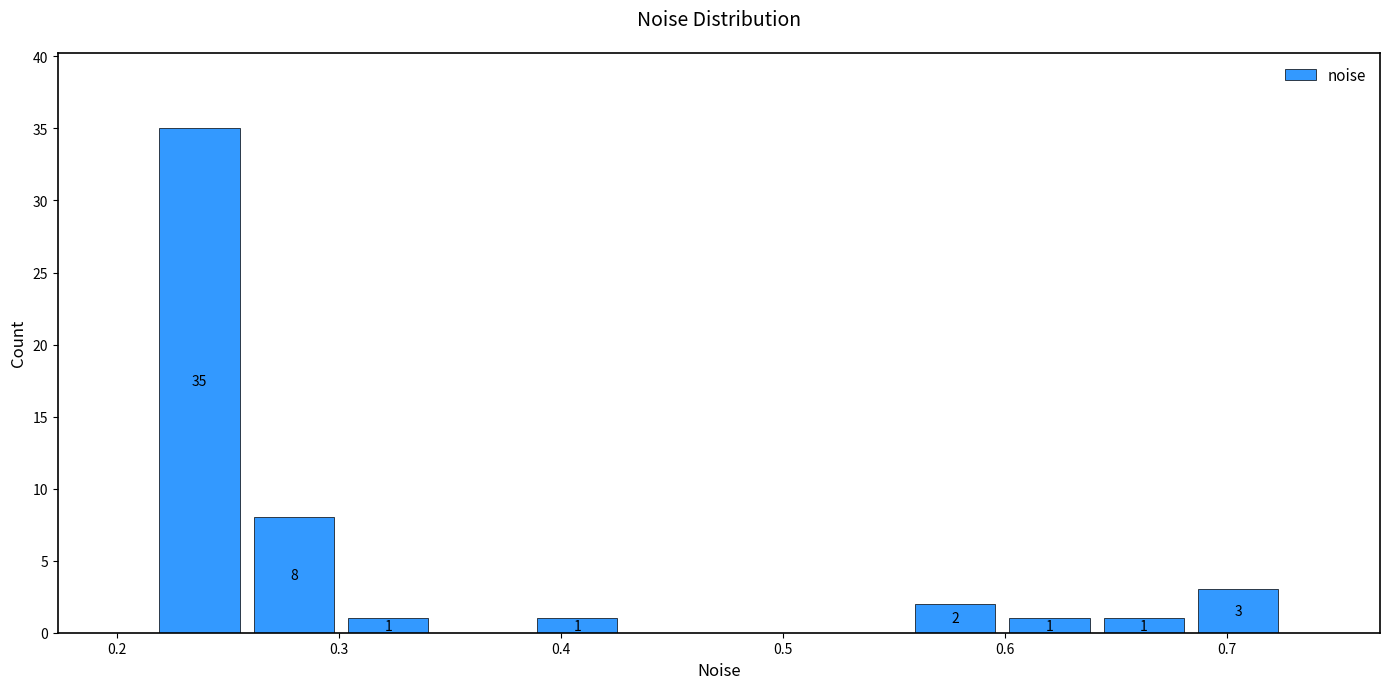

Which range on the x-axis has the tallest bar?

0.22 to 0.26